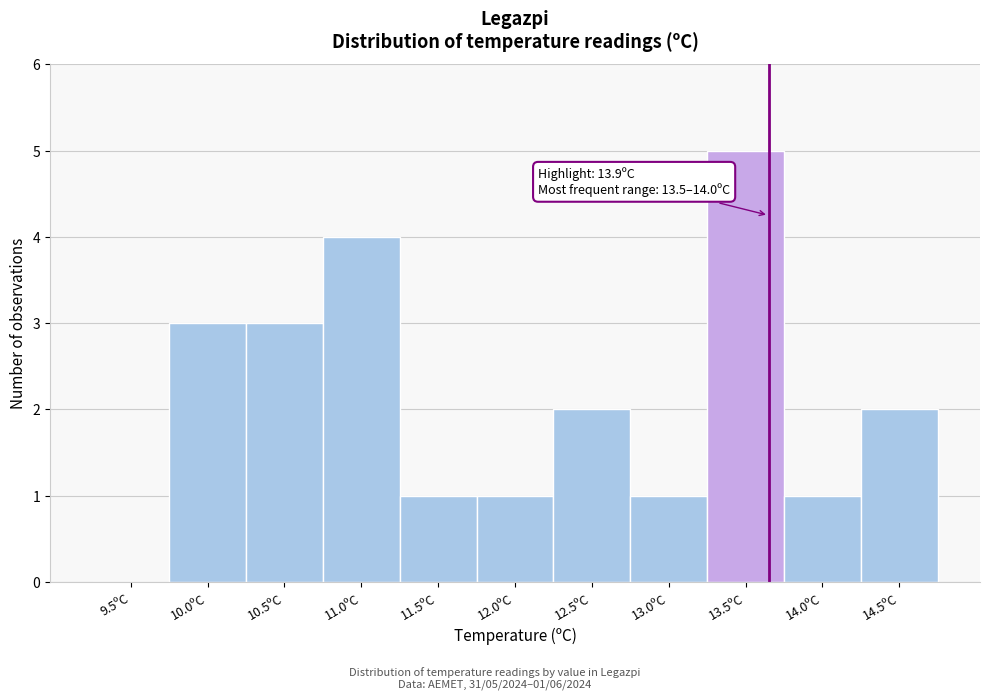

Reading left to right, transcribe all the data shown in this chart.

9.5ºC=0	10.0ºC=3	10.5ºC=3	11.0ºC=4	11.5ºC=1	12.0ºC=1	12.5ºC=2	13.0ºC=1	13.5ºC=5	14.0ºC=1	14.5ºC=2